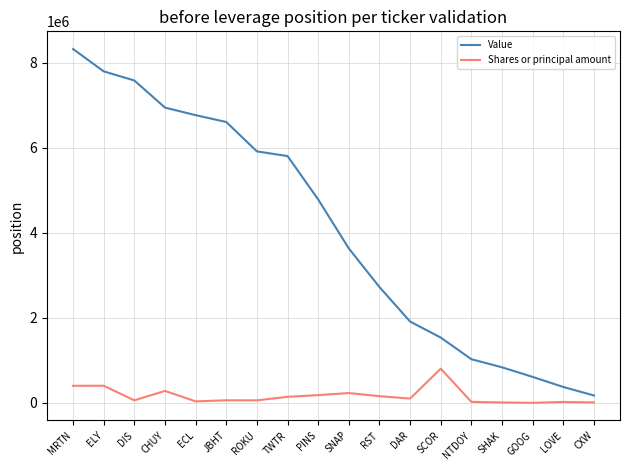

Is the value of Shares or principal amount at MRTN greater than the value of Value at CXW?

Yes